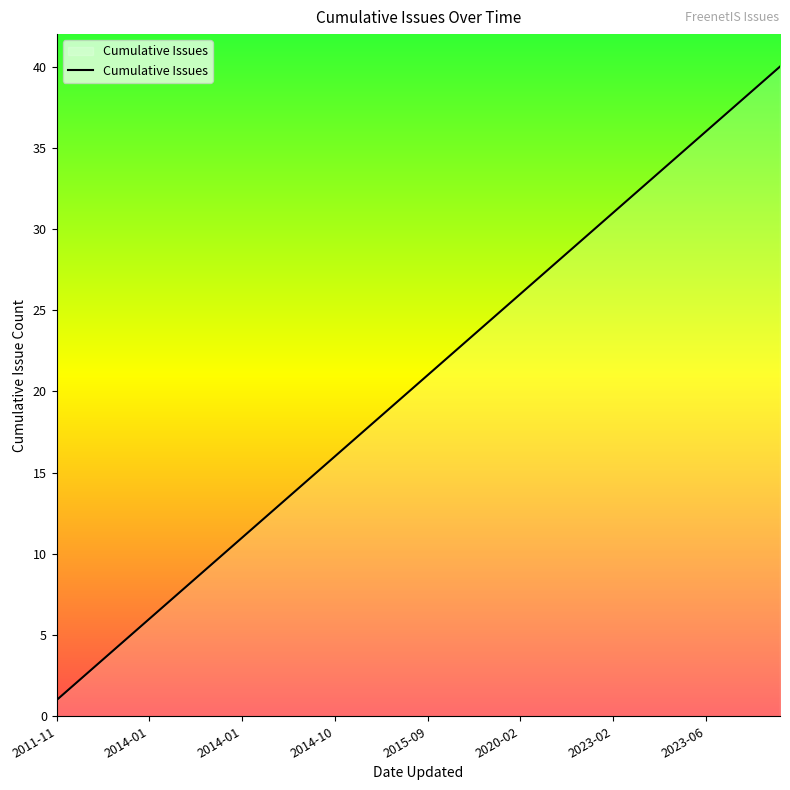

What is the sum of all values?

820